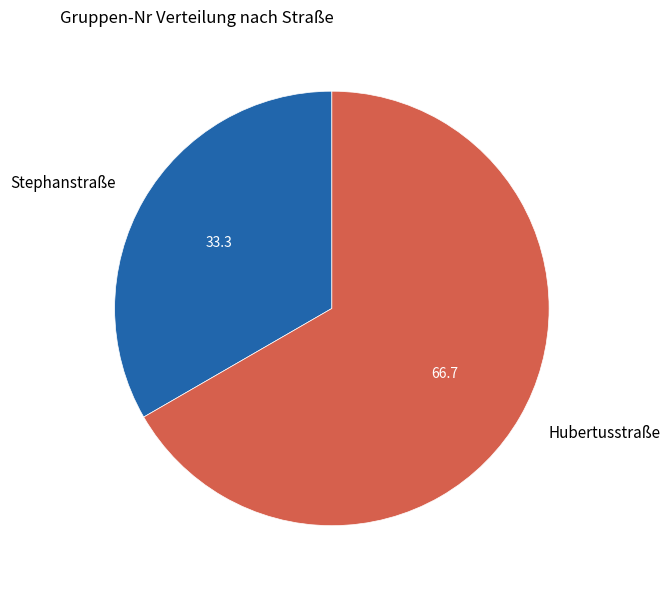

How many segments does this pie chart have?

2